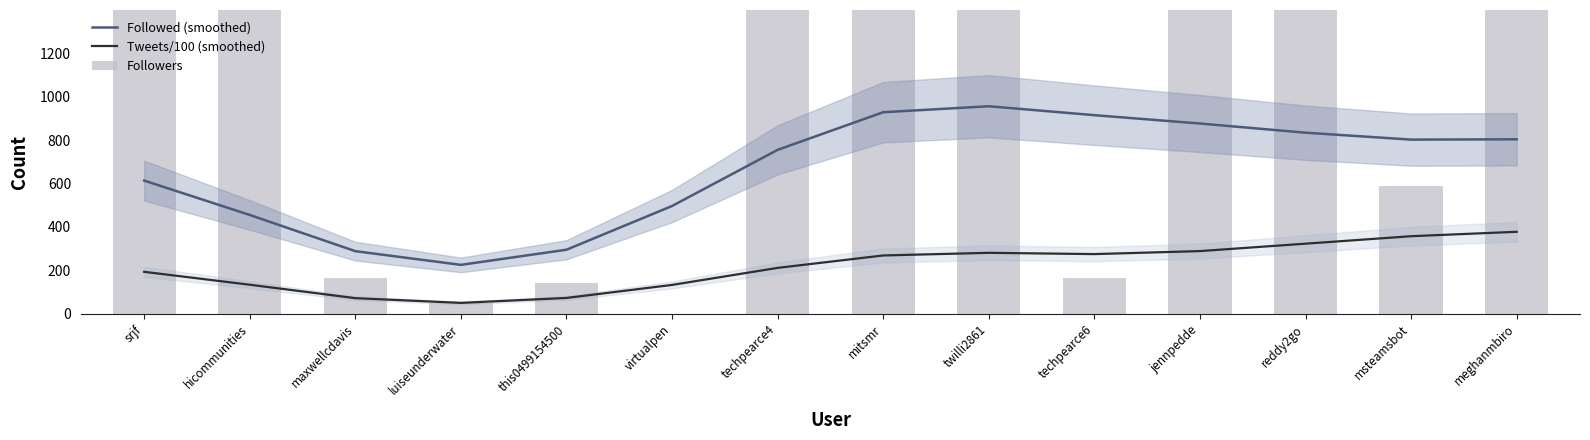

What is the difference between the highest and lowest values at maxwellcdavis?

216.6